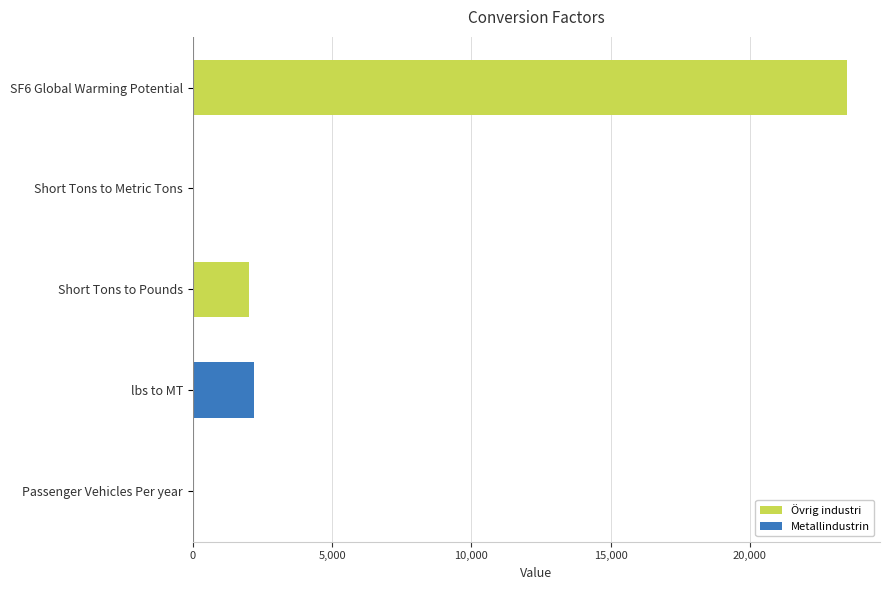

Reading right to left, extract all data points from this chart.

4.5	2204.6	2000.0	0.9	23500.0